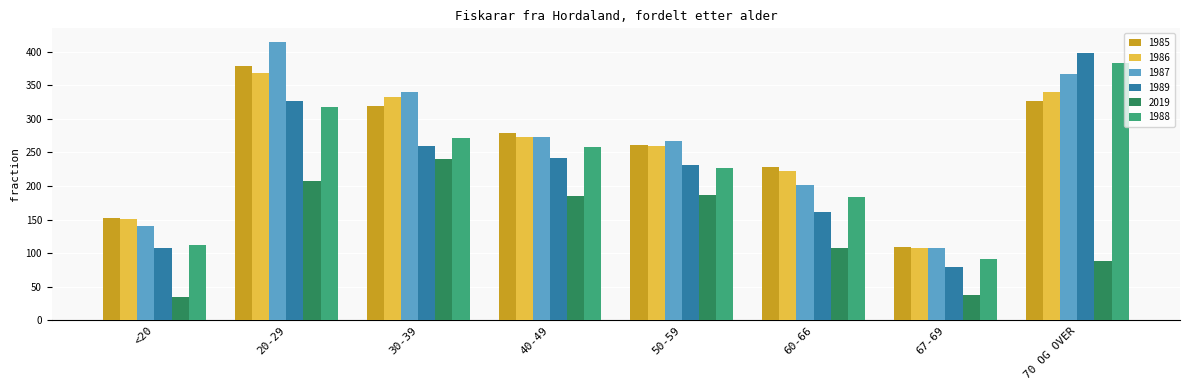

Which series has the widest spread of values?

1989